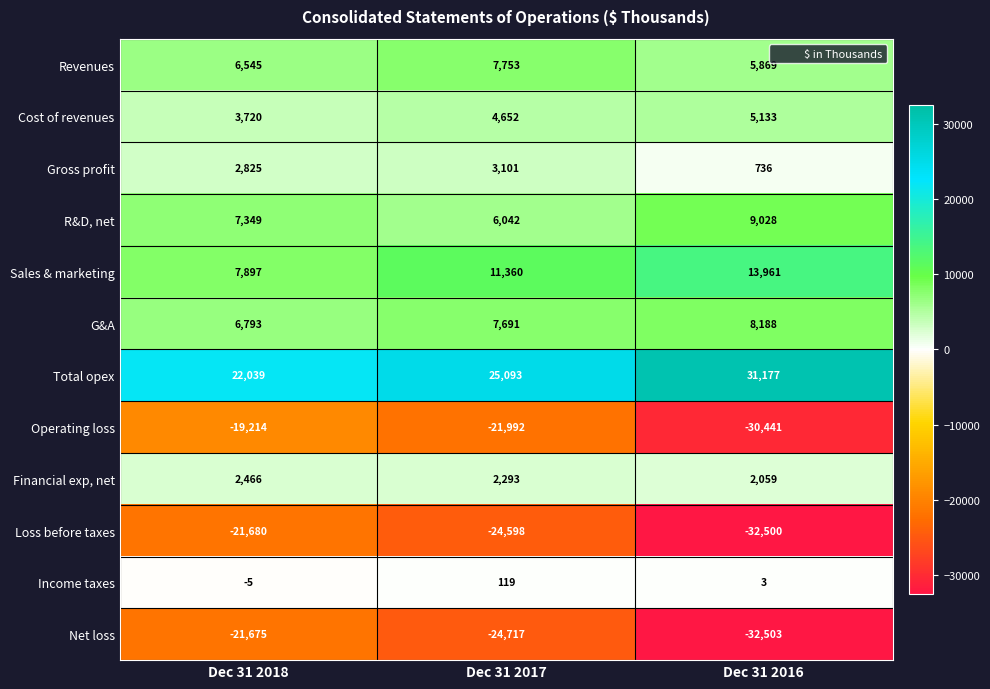

What is the smallest value displayed?

-32503